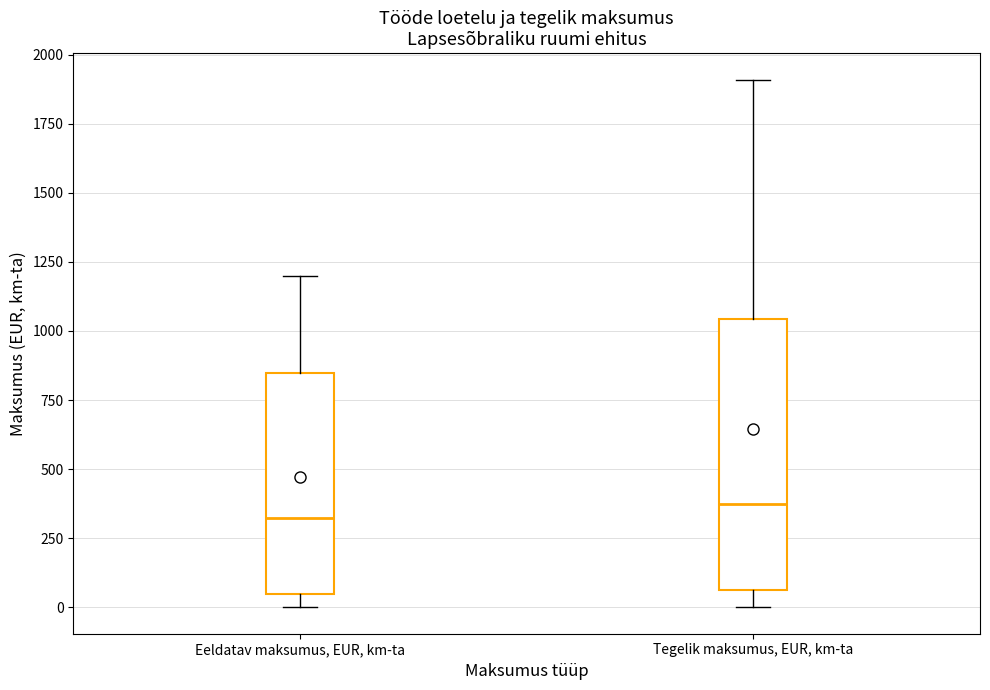

Reading left to right, transcribe this box plot: for each box, give where its median line is, the range the box spans, and where its two whiskers end, as read against the y-axis. The values are not printed on the chart, so give them approximately, as read against the axis.

Eeldatav maksumus, EUR, km-ta: median 350, box 50 to 850, whiskers 0 to 1200
Tegelik maksumus, EUR, km-ta: median 350, box 50 to 1050, whiskers 0 to 1900